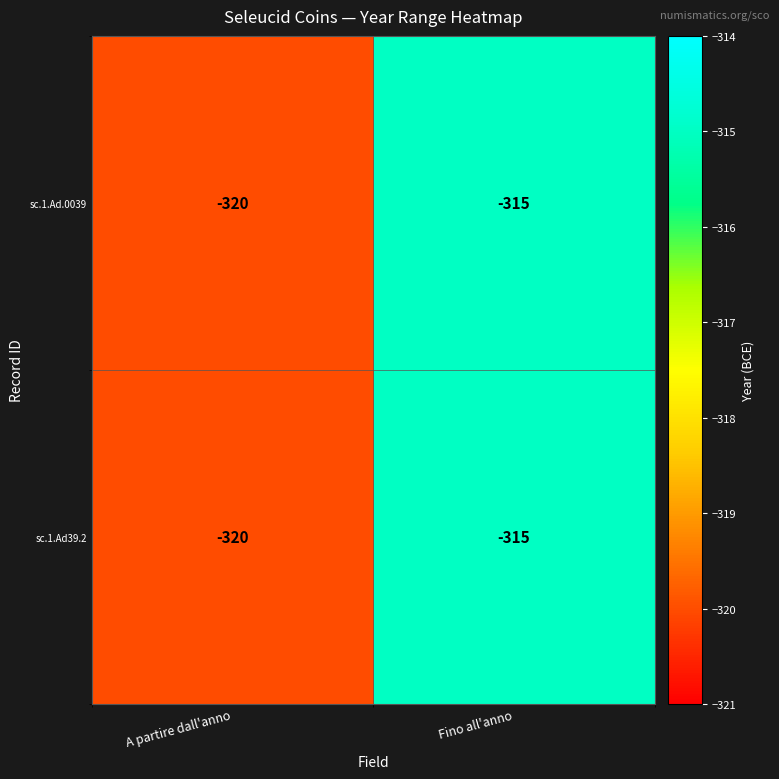

True or false: sc.1.Ad.0039 has a value of -320 at A partire dall'anno.

True